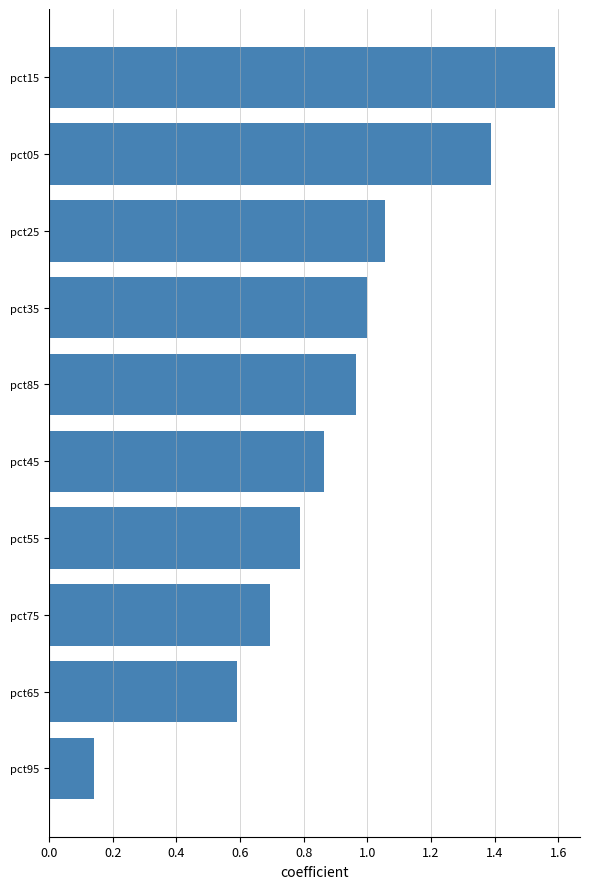

Rank the categories by value from highest to lowest.

pct15, pct05, pct25, pct35, pct85, pct45, pct55, pct75, pct65, pct95